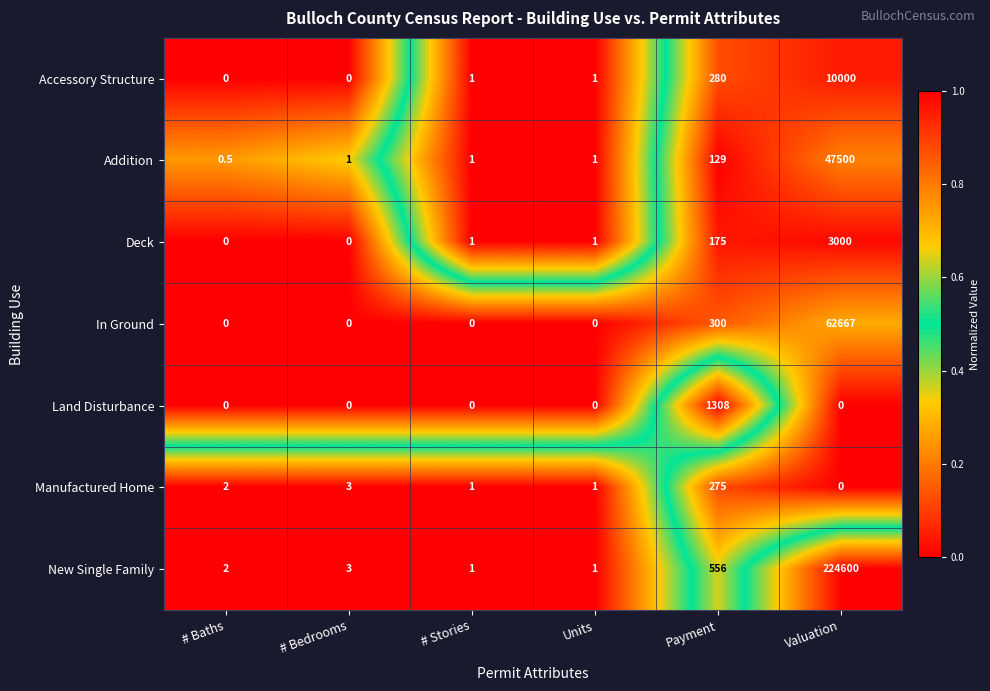

What is the maximum value for Deck?

3000.0